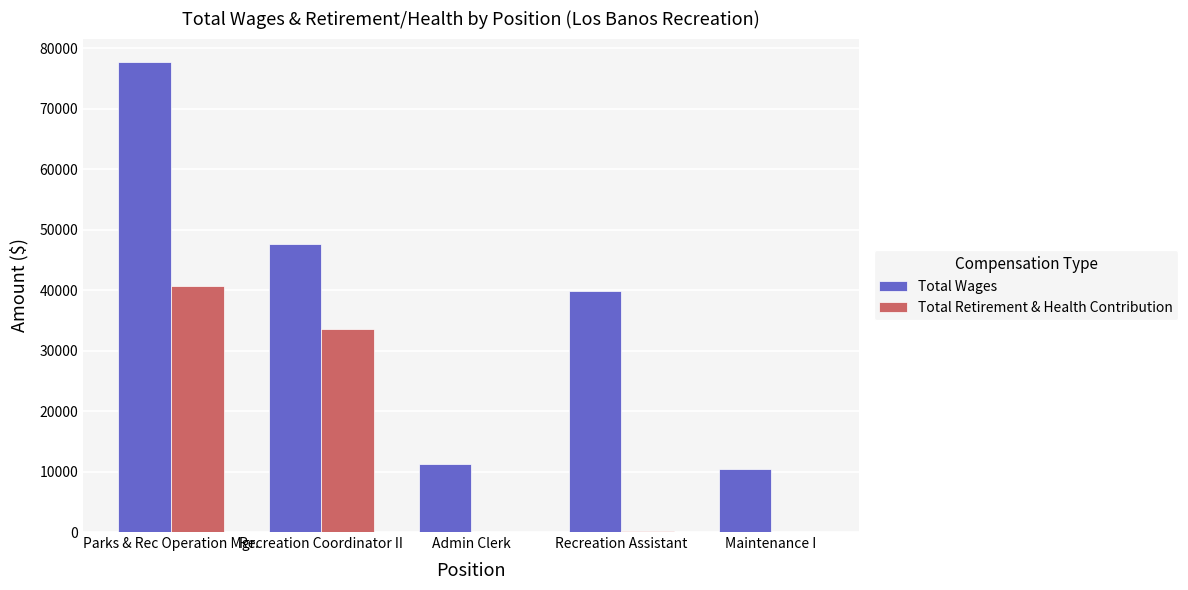

How many groups of bars are there?

5